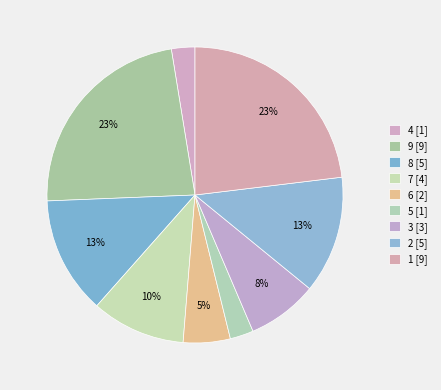

How many slices are in this pie chart?

9